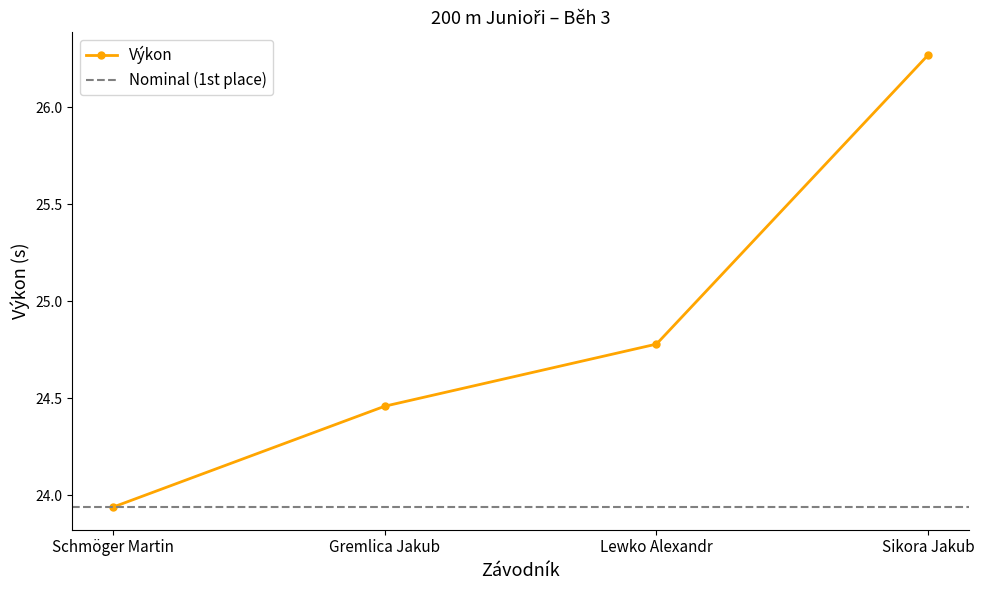

What is the difference between the values at Lewko Alexandr and Gremlica Jakub?

0.3